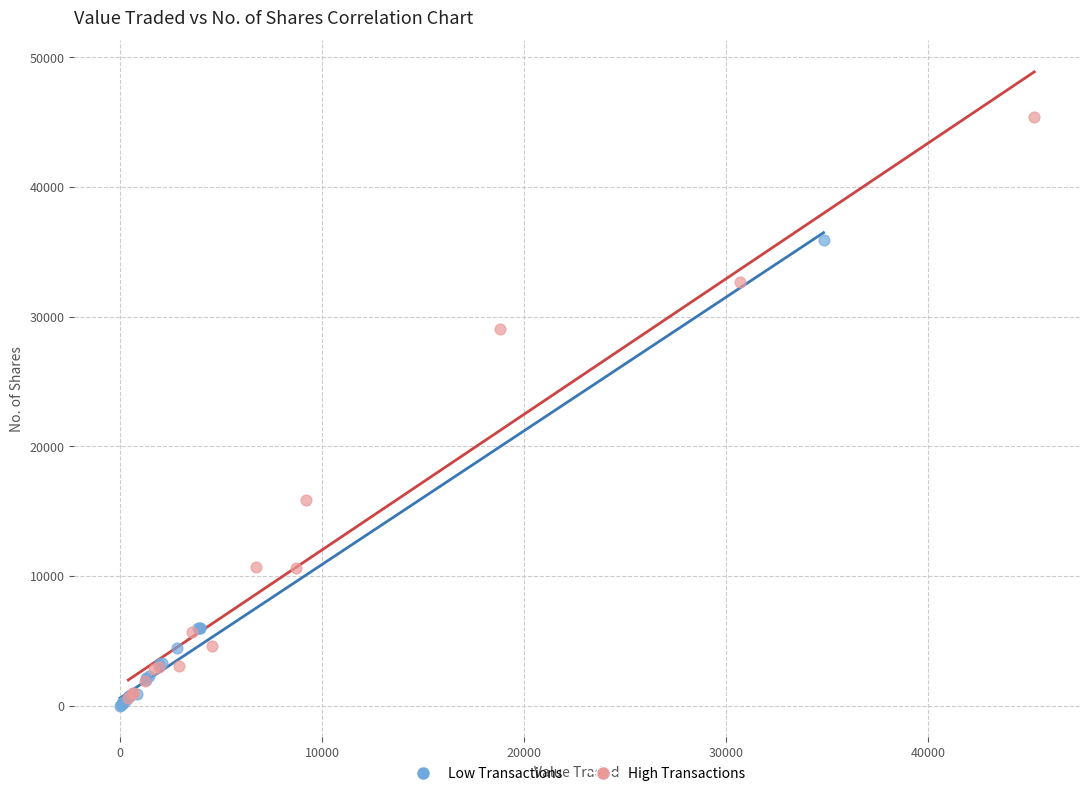

Which series has the largest Y range (max minus min)?

High Transactions